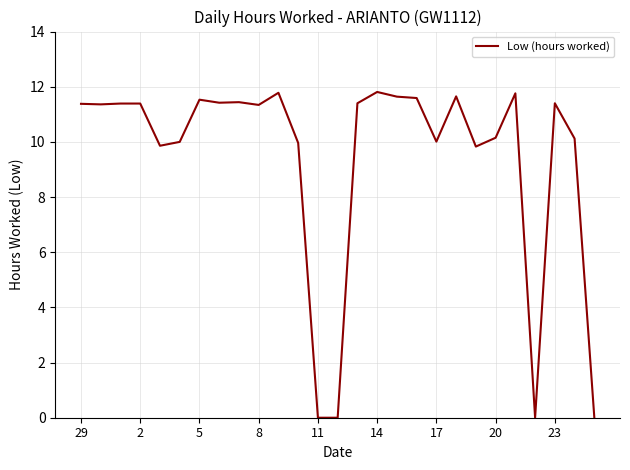

What is the difference between the maximum and minimum values?

11.8